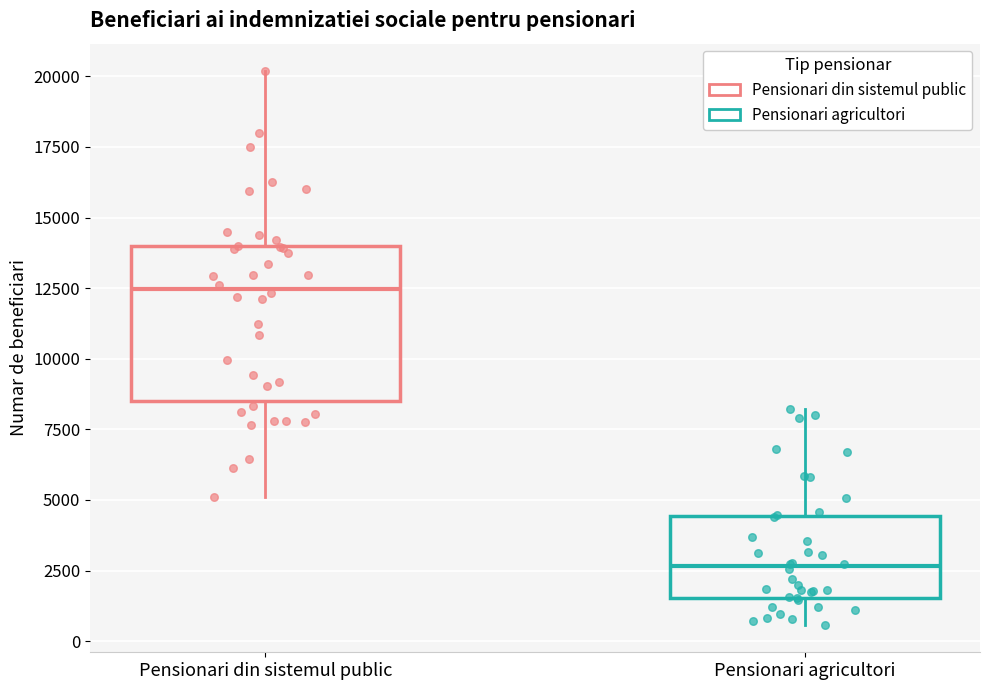

Which box is the tallest, from its lower edge to its upper edge?

Pensionari din sistemul public